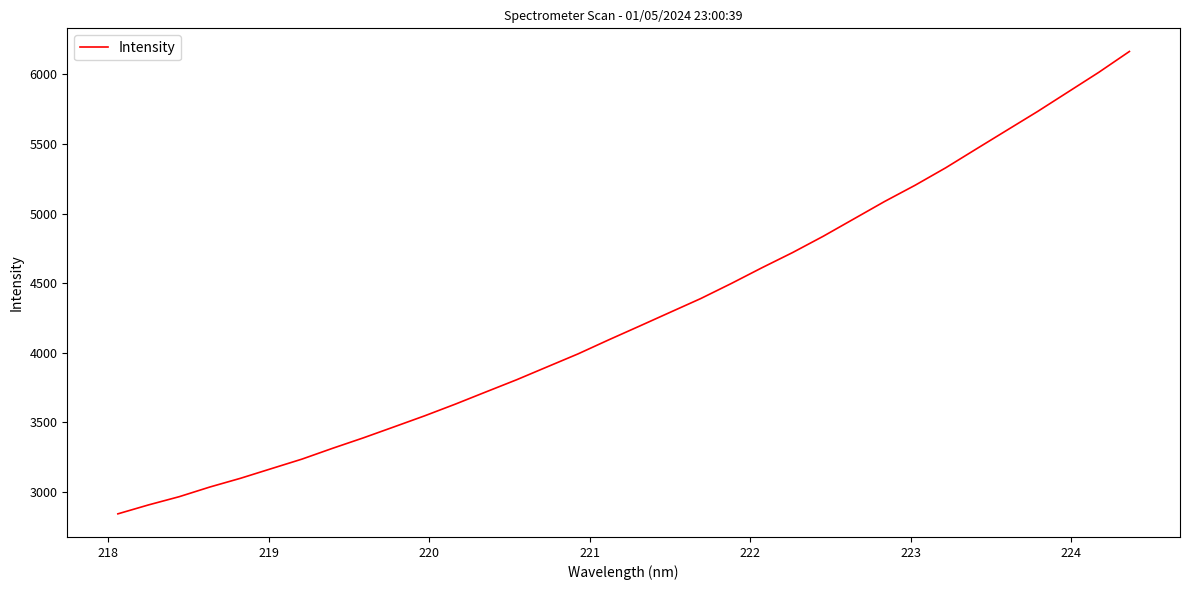

What is the greatest value displayed?

6165.5